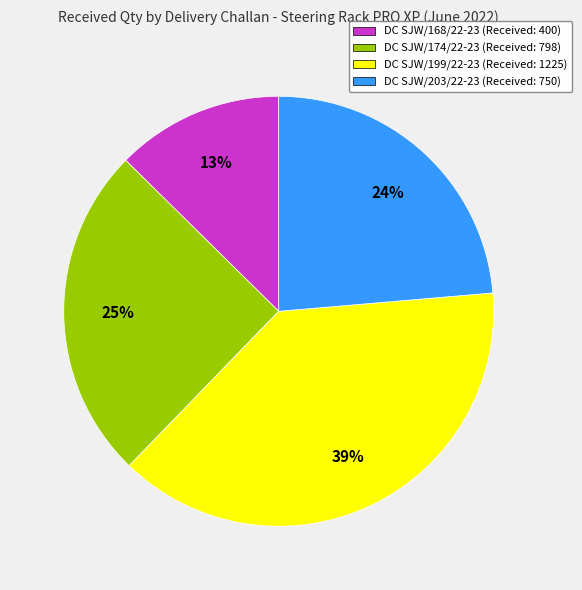

Does DC SJW/168/22-23 (Received: 400) represent more than half of the total?

No